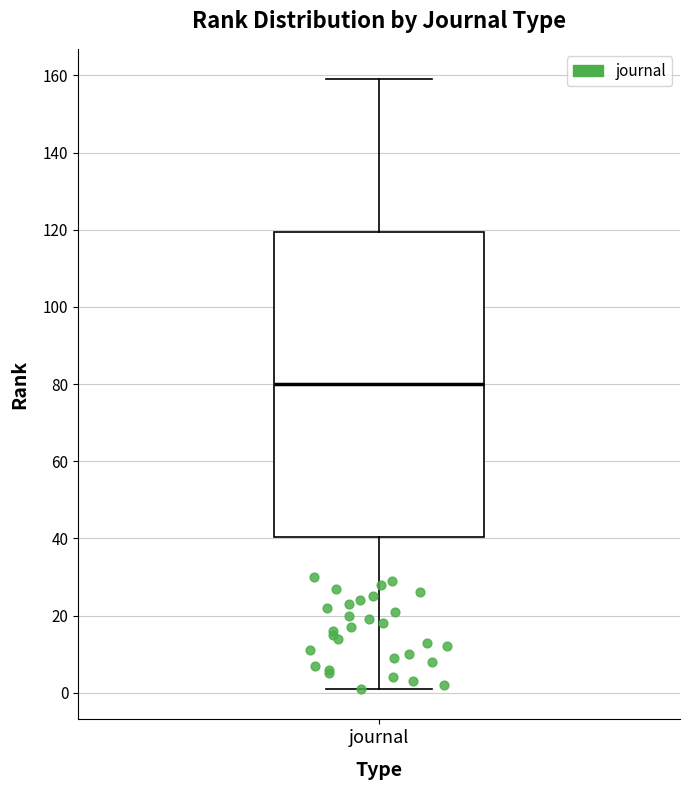

Where does the median line of the box for journal sit on the y-axis? The values are not printed on the chart, so give them approximately, as read against the axis.

80